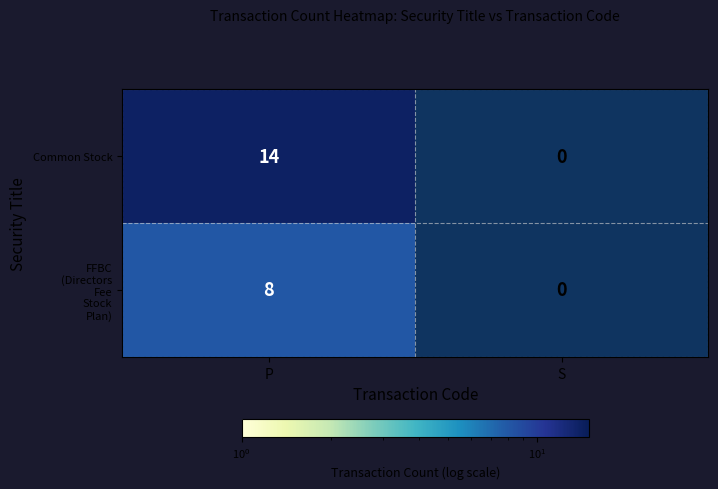

What is the sum of all Common Stock values?

14